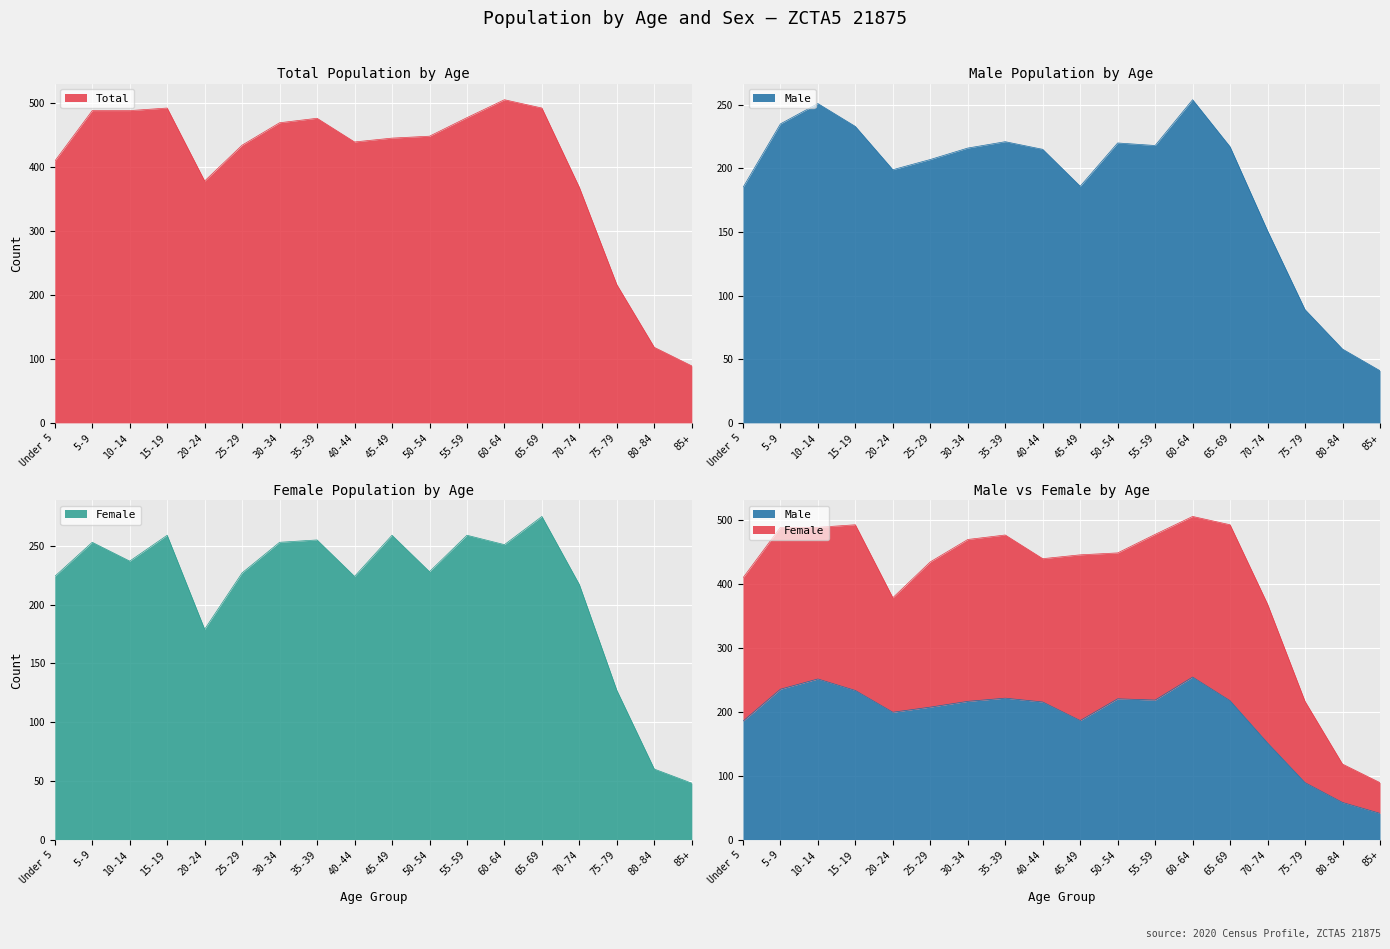

How many data points does each series have?

18